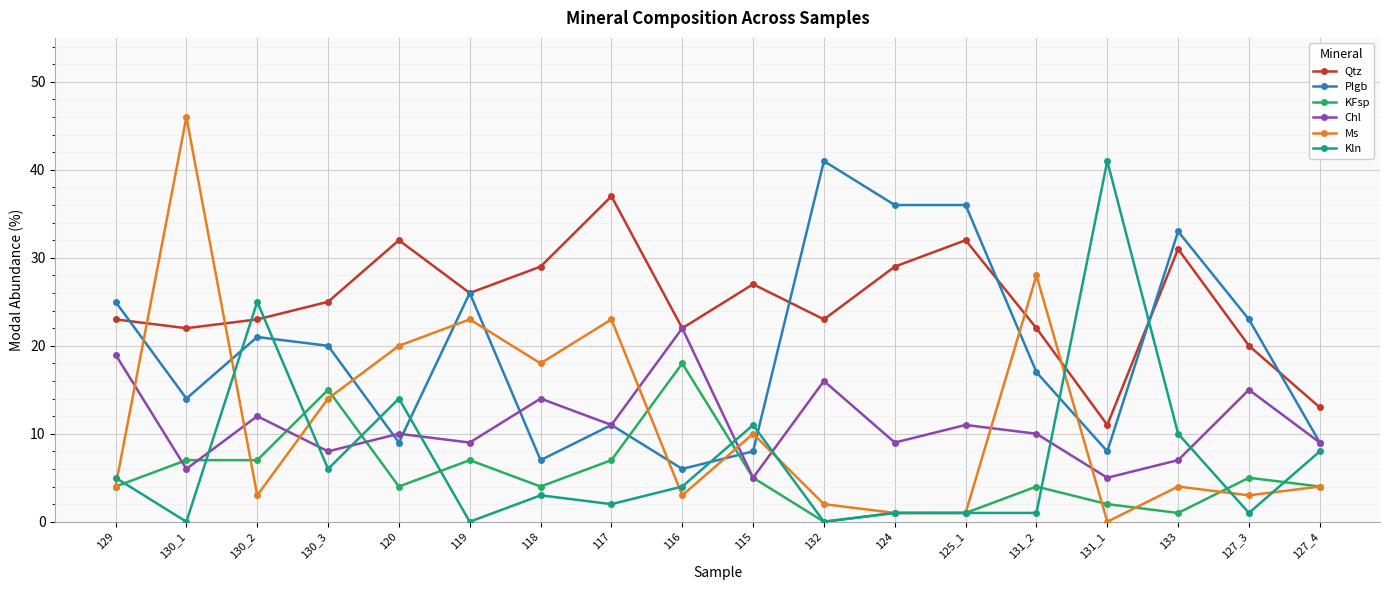

How many values in Ms are above zero?

17